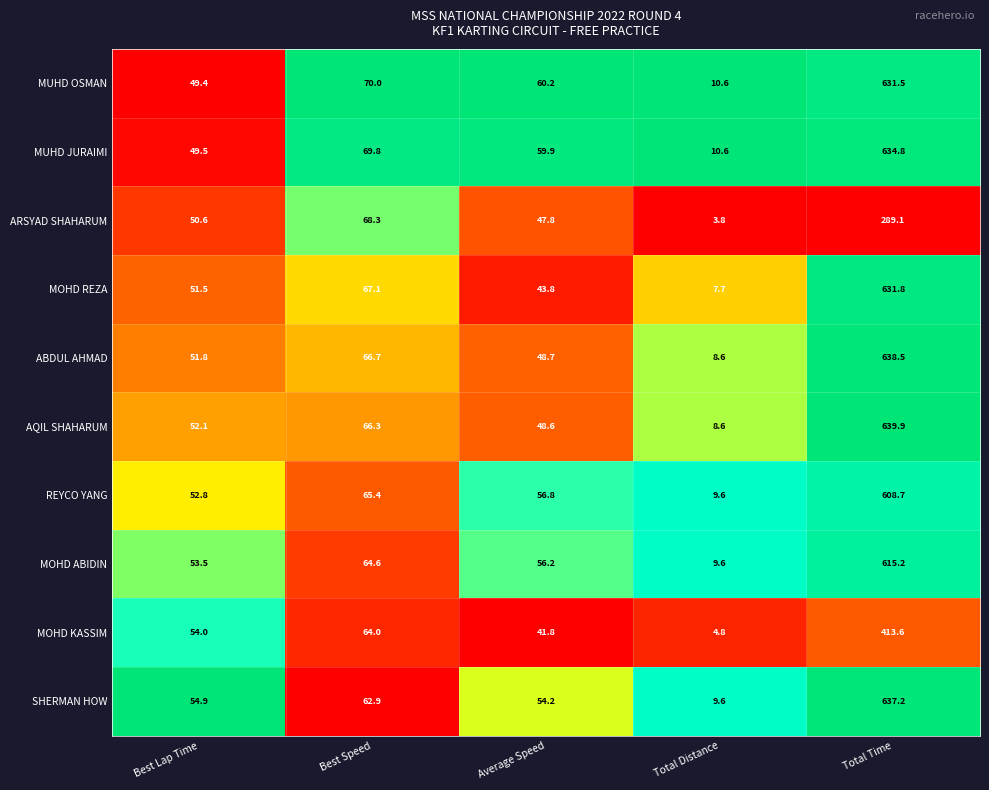

How many data points does each series have?

5